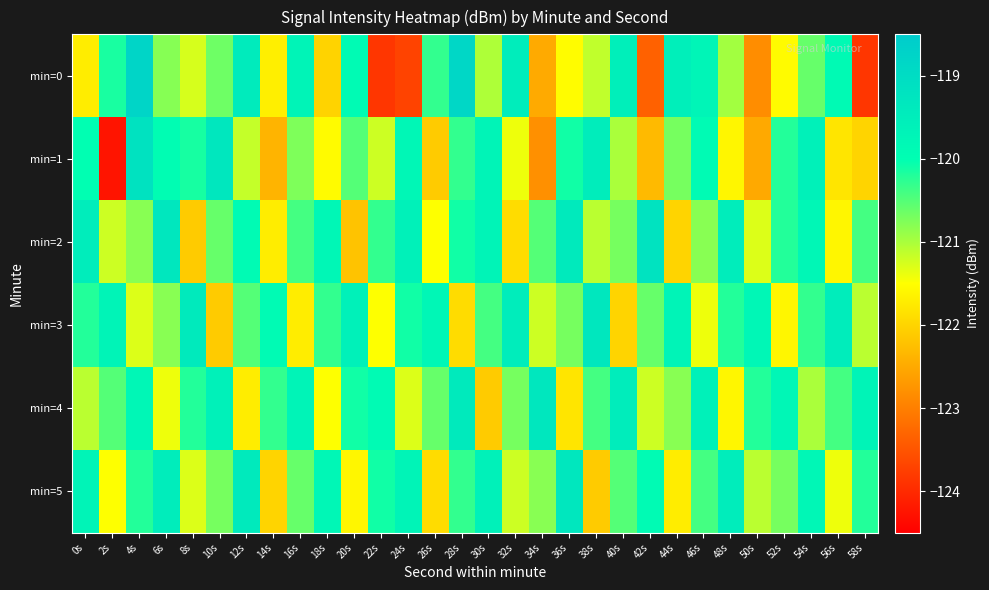

How many categories are shown in the chart?

30